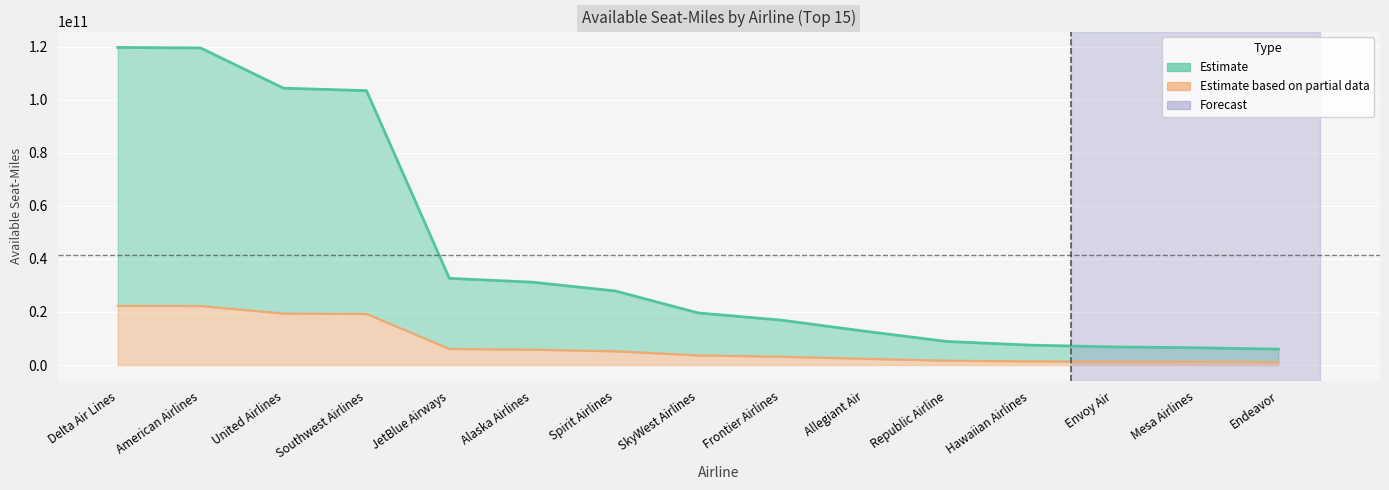

Which category has the highest value across all series?

Delta Air Lines